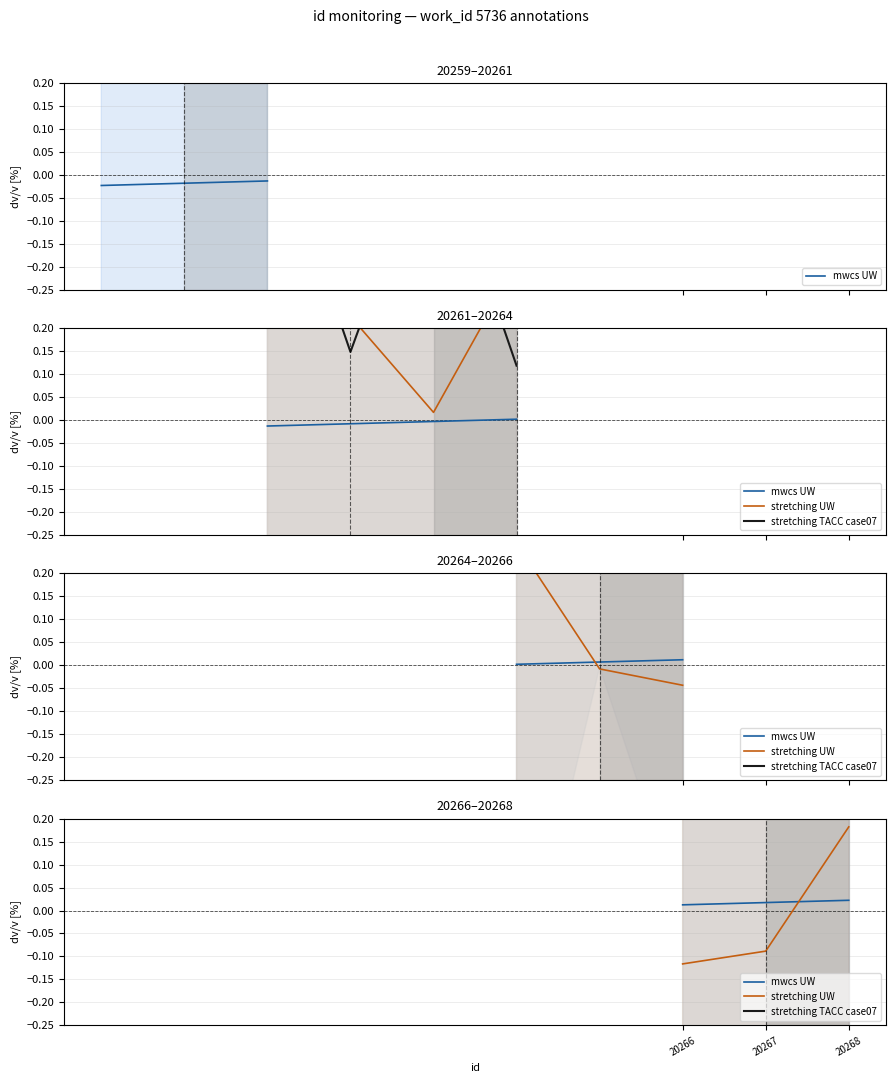

Which series has the widest spread of values?

stretching UW